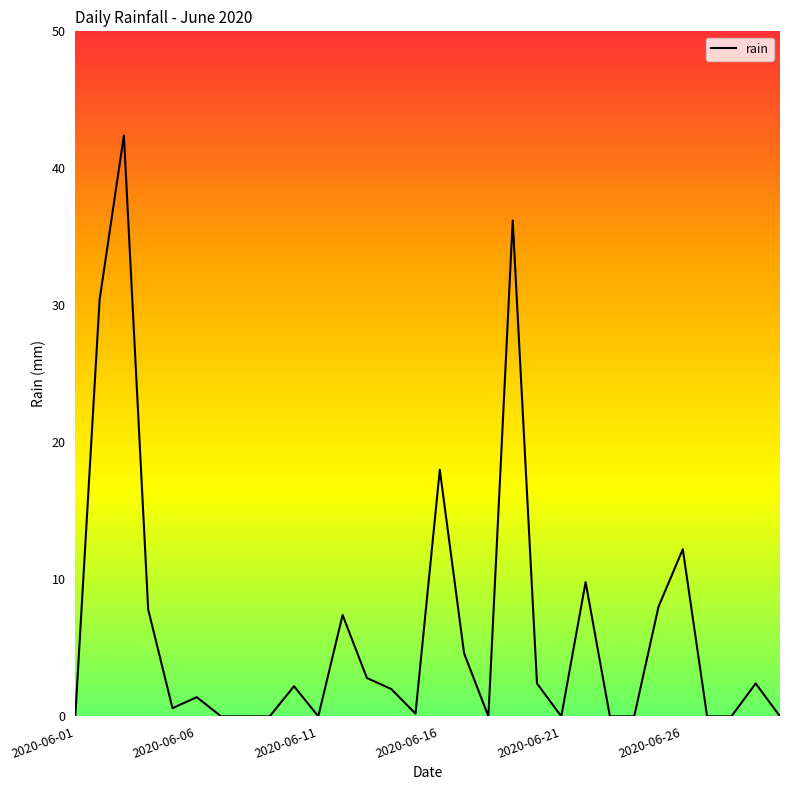

What is the maximum value shown in the chart?

42.4